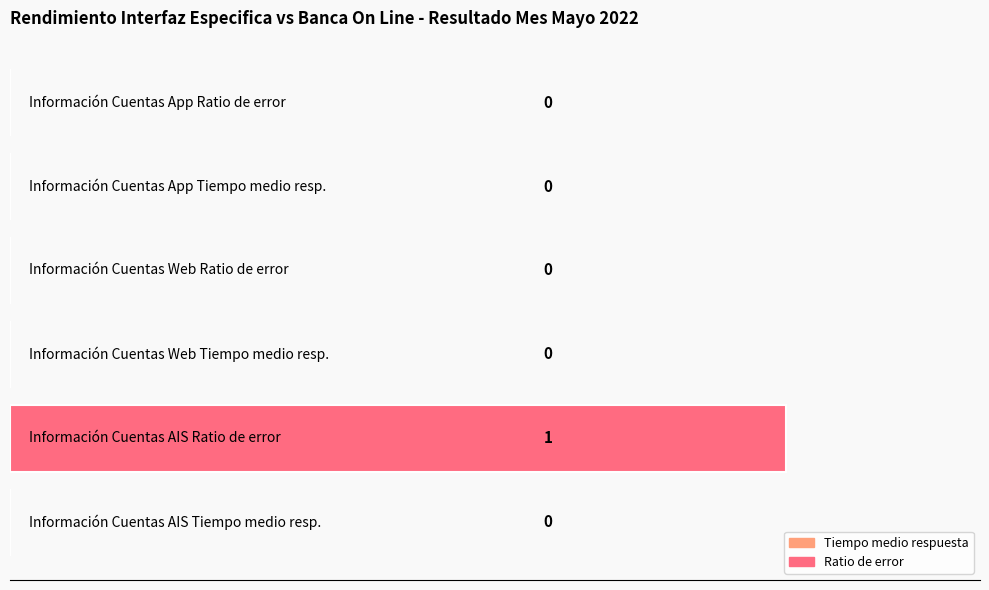

How many values are between 0 and 1?

6